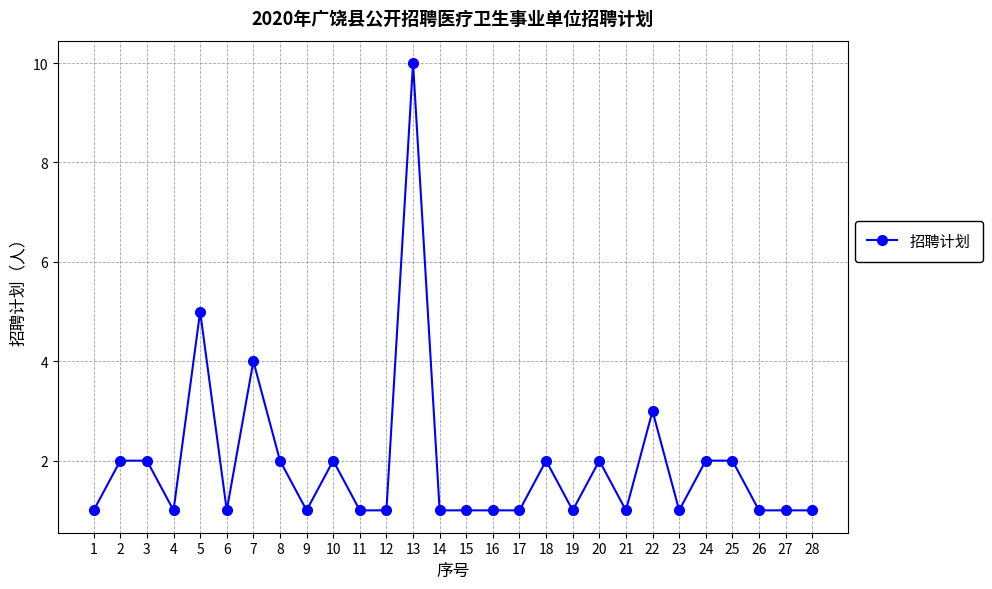

Which has a higher value, 8 or 6?

8